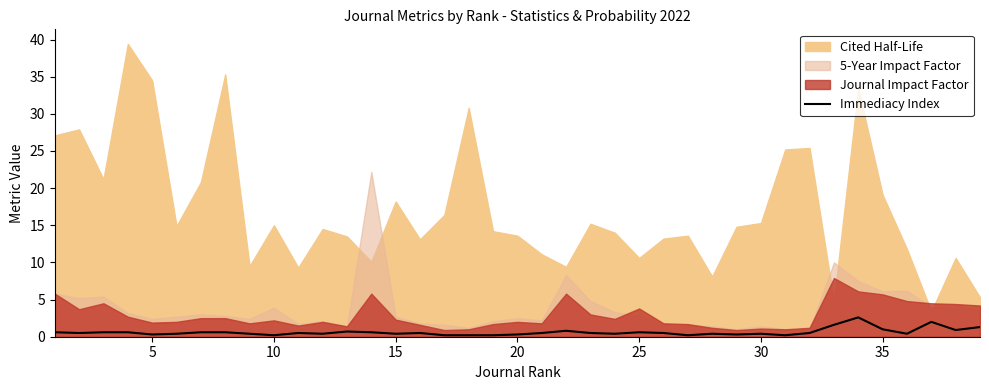

What is the maximum value for Immediacy Index?

2.6